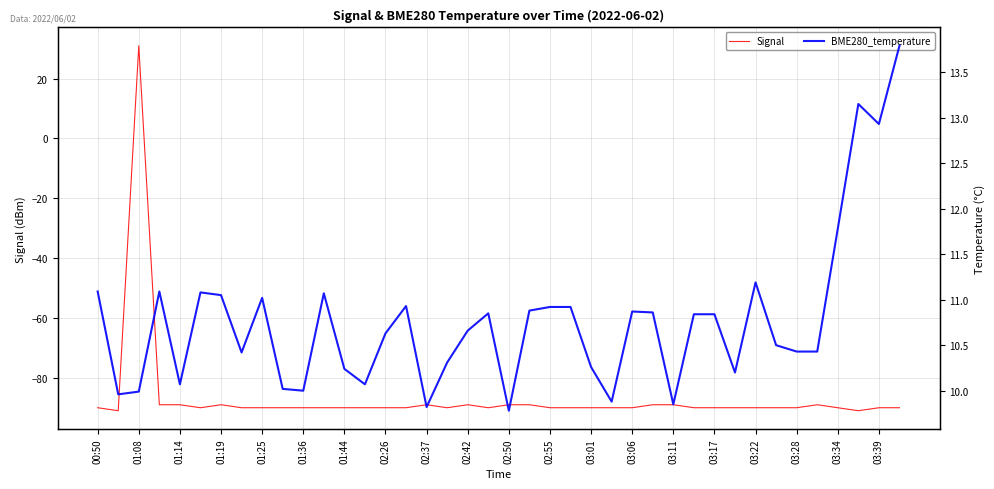

How many lines are shown in the chart?

2